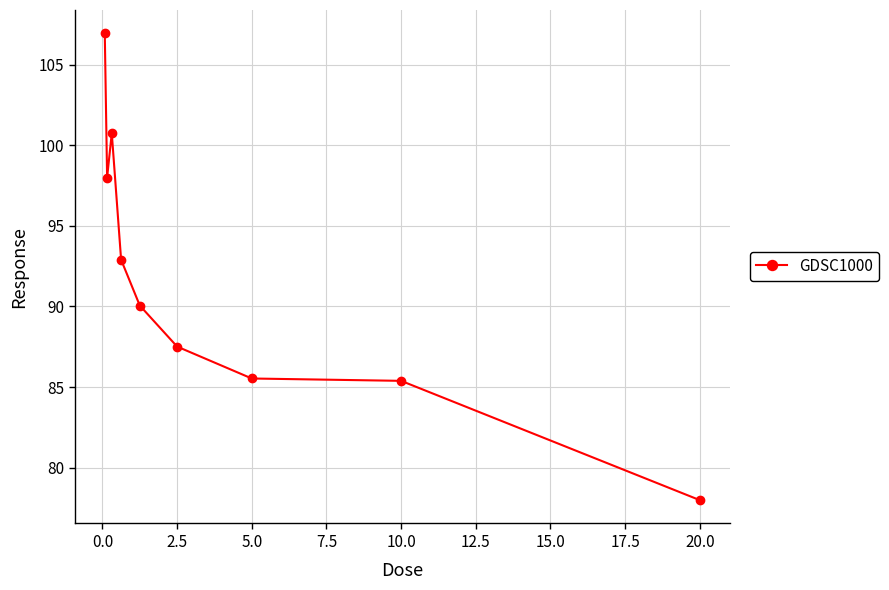

What is the value of the 9th point from the left?

78.0